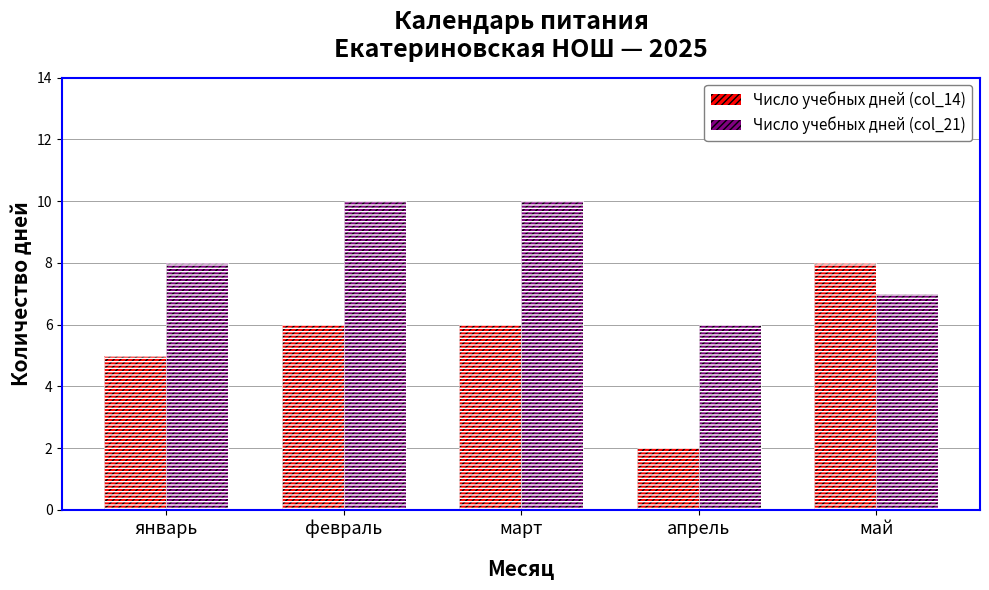

Is it true that Число учебных дней (col_14) equals 5 at январь?

True